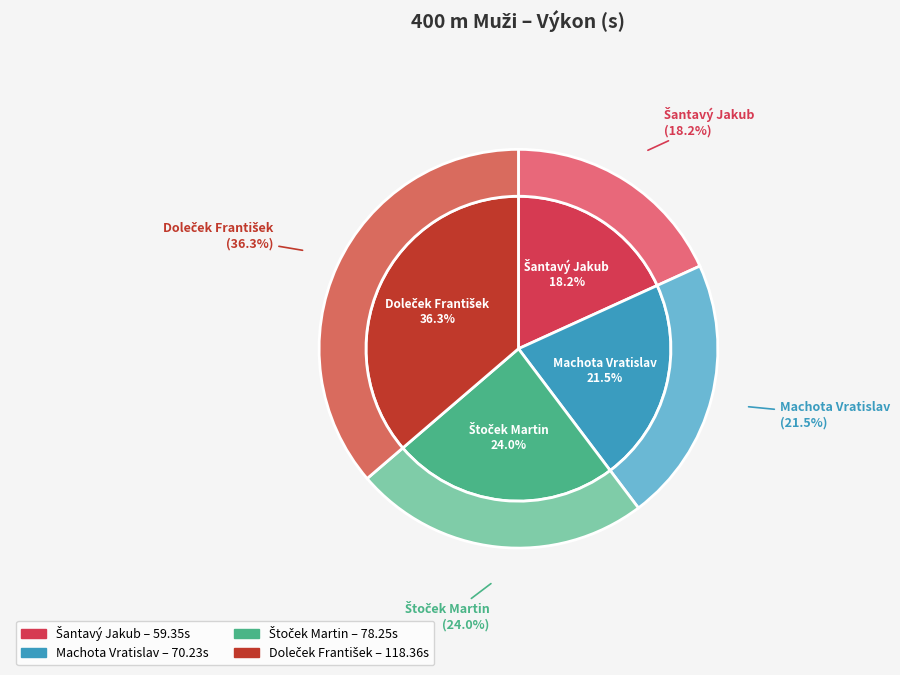

How many segments does this pie chart have?

4